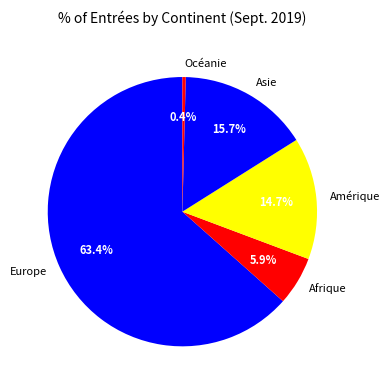

True or false: Asie accounts for 27% of the total.

False